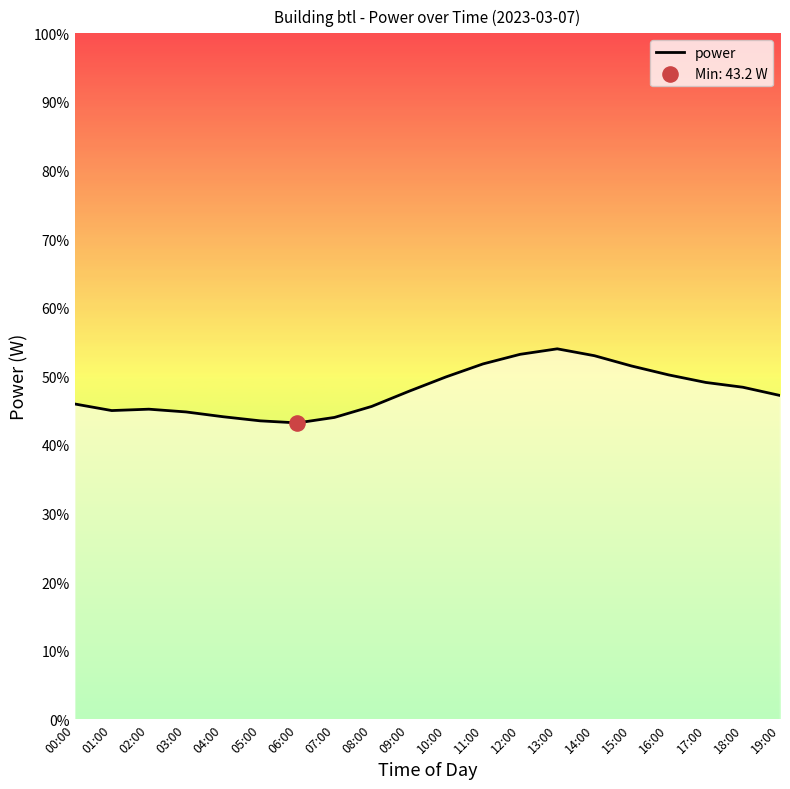

Between 05:00 and 02:00, which is larger?

02:00